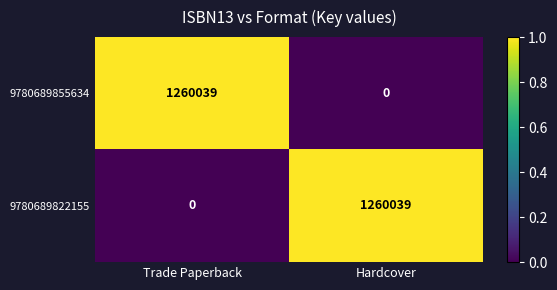

What is the total value across all series at Trade Paperback?

1260039